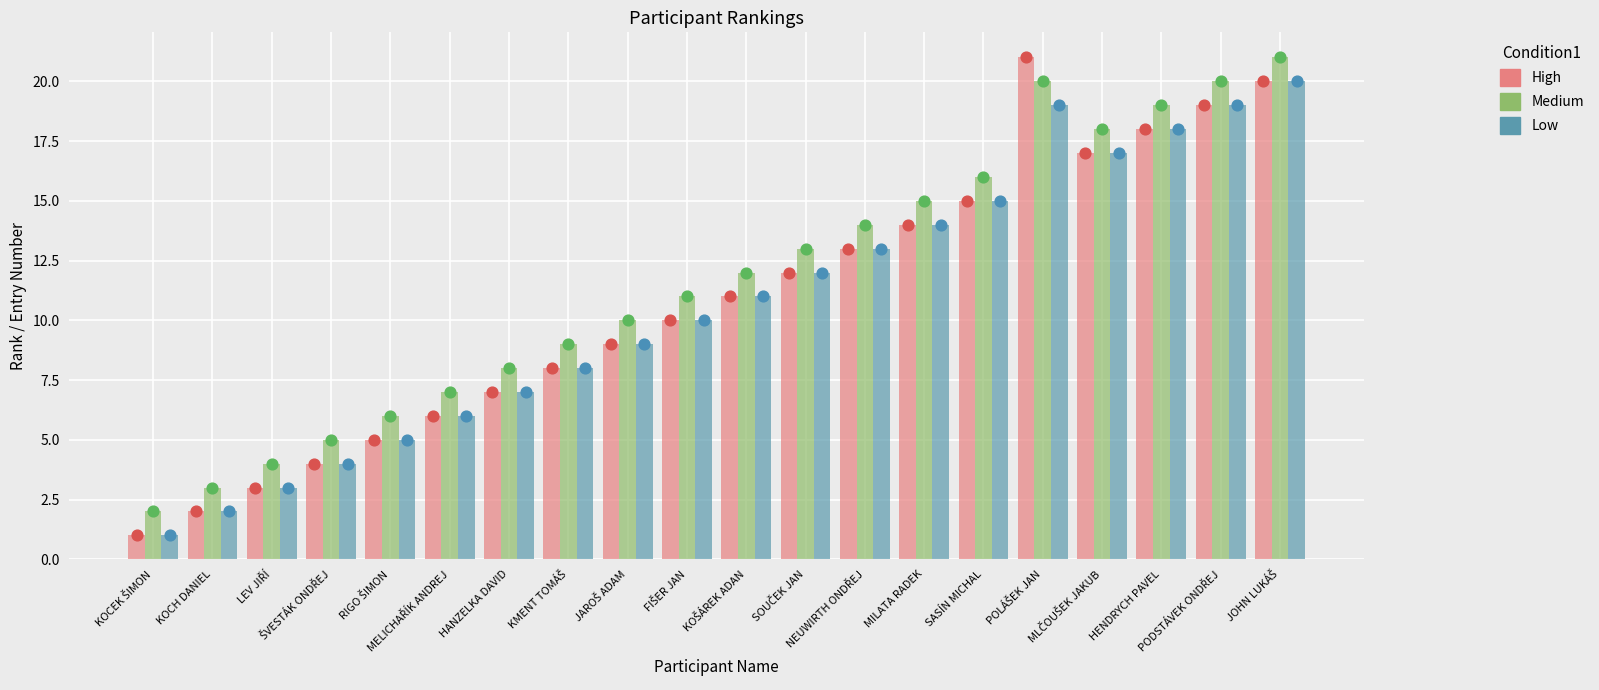

What are all the series names shown in the legend?

High, Medium, Low